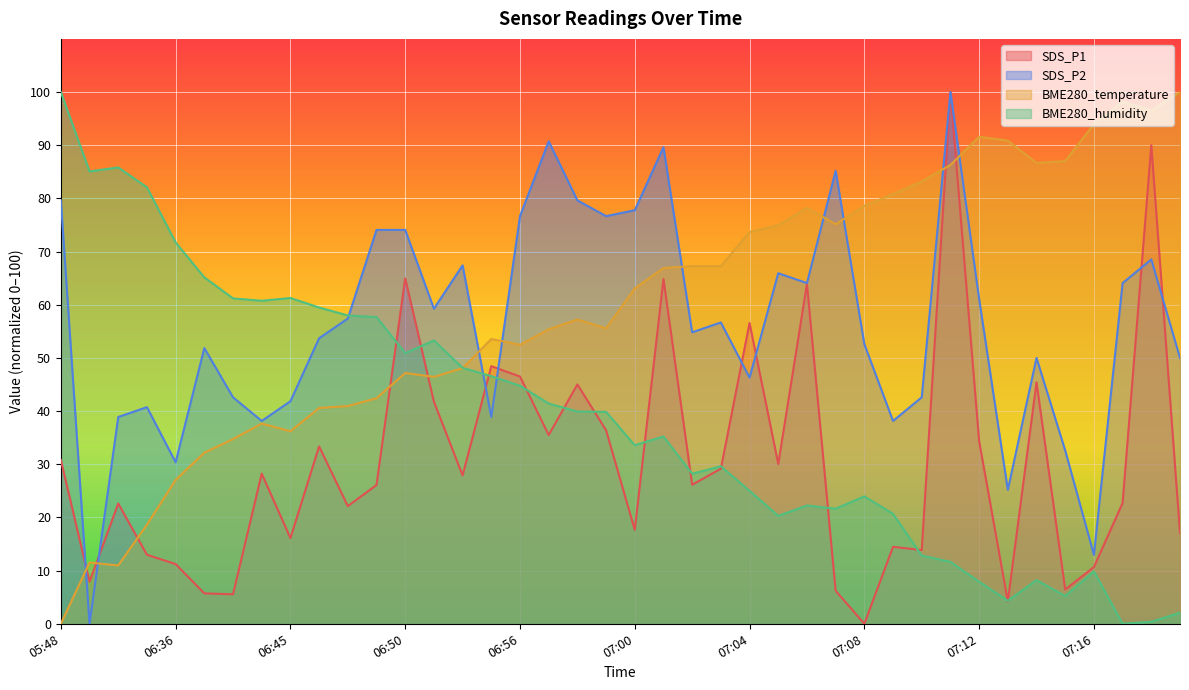

What is the value of the SDS_P1 point at the 27th from the left?

63.9